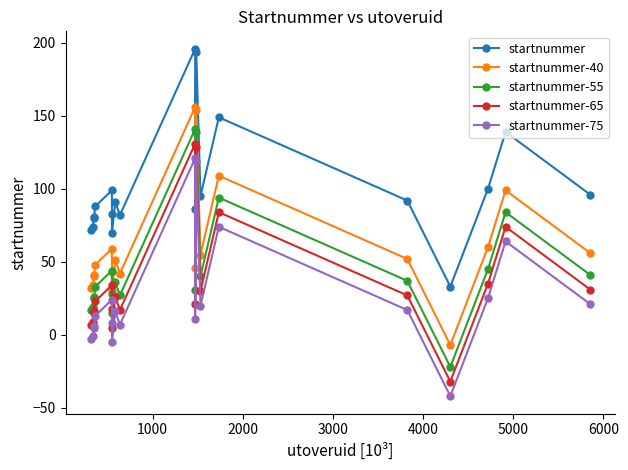

What is the difference between the maximum and minimum values in the startnummer-65 series?

163